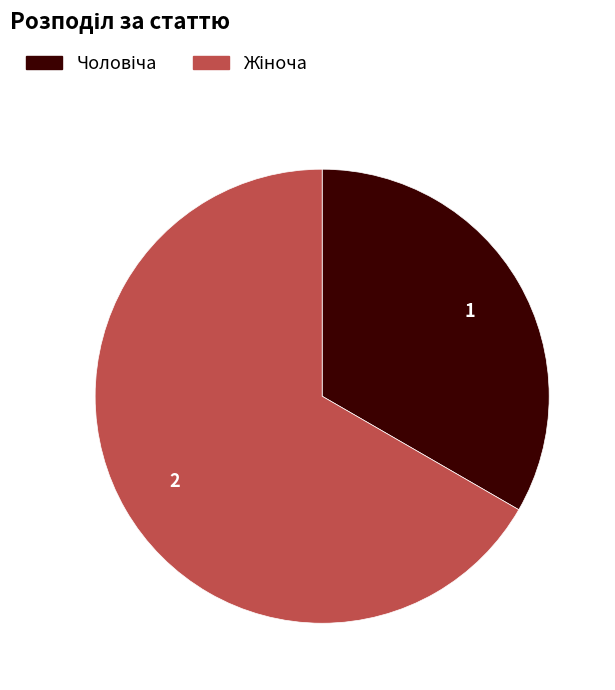

Does any single category account for the majority?

Yes